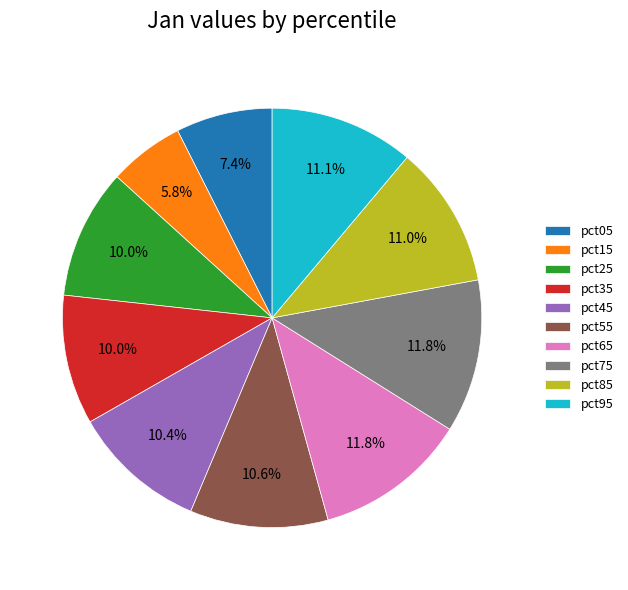

To the nearest percent, what is the average slice percentage?

10%